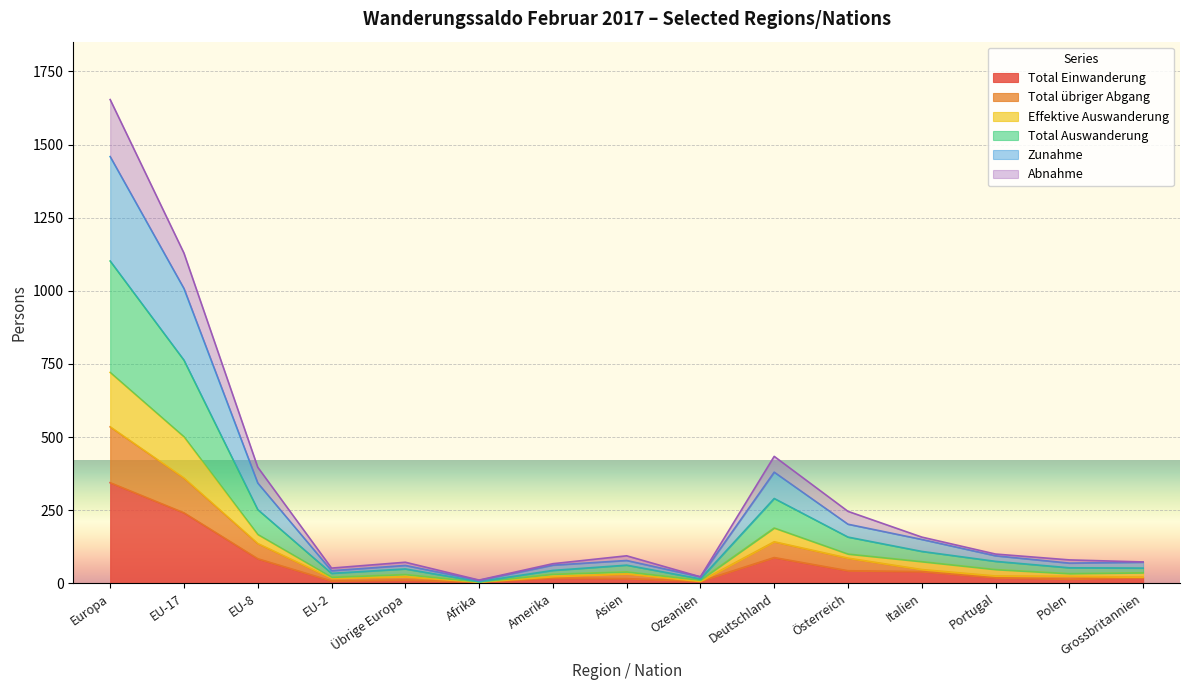

Reading left to right, extract all data points from this chart.

Total Einwanderung: Europa=344	EU-17=241	EU-8=84	EU-2=8	Übrige Europa=11	Afrika=4	Amerika=18	Asien=16	Ozeanien=7	Deutschland=88	Österreich=43	Italien=40	Portugal=19	Polen=14	Grossbritannien=20
Total übriger Abgang: Europa=535	EU-17=360	EU-8=136	EU-2=17	Übrige Europa=22	Afrika=5	Amerika=23	Asien=32	Ozeanien=7	Deutschland=142	Österreich=86	Italien=47	Portugal=25	Polen=24	Grossbritannien=21
Effektive Auswanderung: Europa=721	EU-17=501	EU-8=167	EU-2=21	Übrige Europa=30	Afrika=5	Amerika=31	Asien=39	Ozeanien=11	Deutschland=189	Österreich=100	Italien=74	Portugal=47	Polen=33	Grossbritannien=36
Total Auswanderung: Europa=1102	EU-17=763	EU-8=252	EU-2=34	Übrige Europa=49	Afrika=6	Amerika=44	Asien=62	Ozeanien=15	Deutschland=290	Österreich=158	Italien=109	Portugal=75	Polen=53	Grossbritannien=52
Zunahme: Europa=1459	EU-17=1008	EU-8=343	EU-2=43	Übrige Europa=61	Afrika=10	Amerika=62	Asien=78	Ozeanien=22	Deutschland=380	Österreich=202	Italien=150	Portugal=94	Polen=69	Grossbritannien=72
Abnahme: Europa=1654	EU-17=1129	EU-8=397	EU-2=52	Übrige Europa=72	Afrika=11	Amerika=67	Asien=94	Ozeanien=22	Deutschland=434	Österreich=246	Italien=158	Portugal=100	Polen=80	Grossbritannien=73